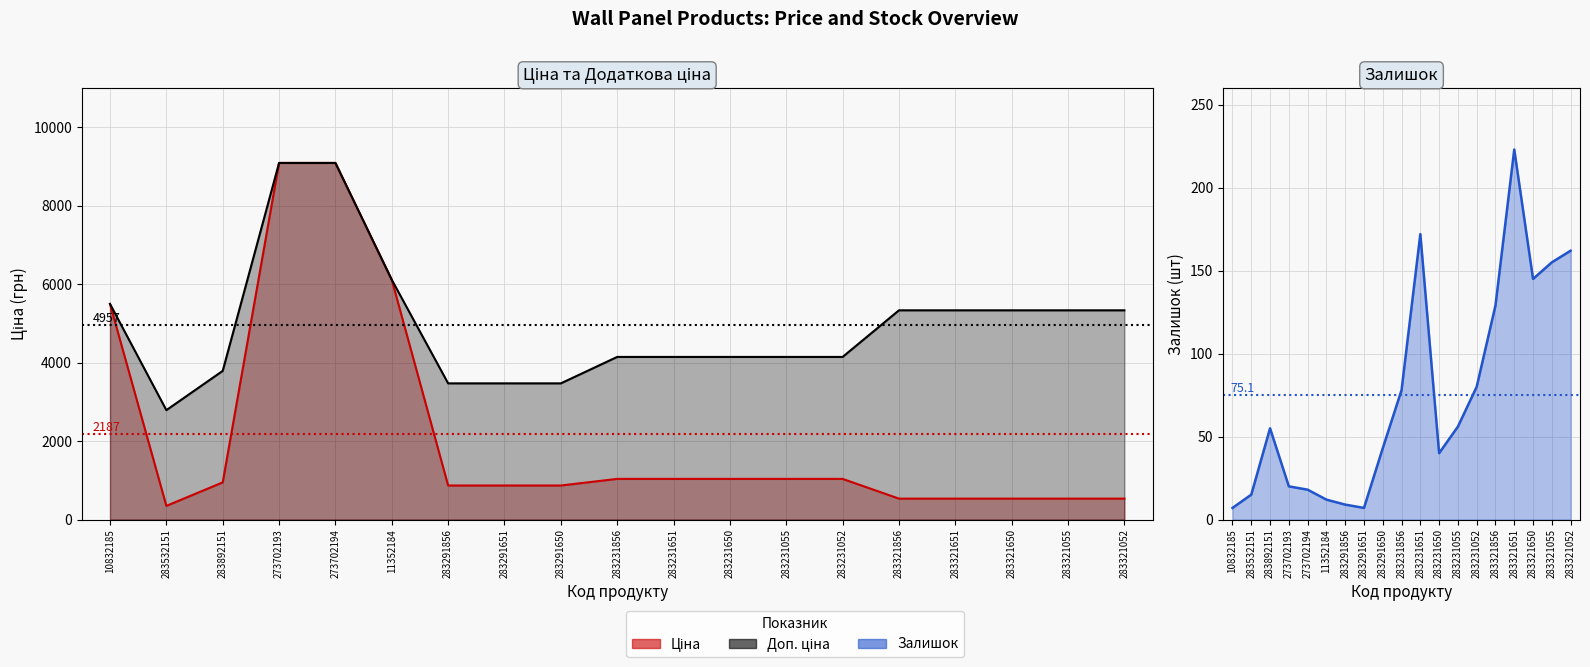

The value of Доп. ціна at 283291856 is 847.3. True or false?

False